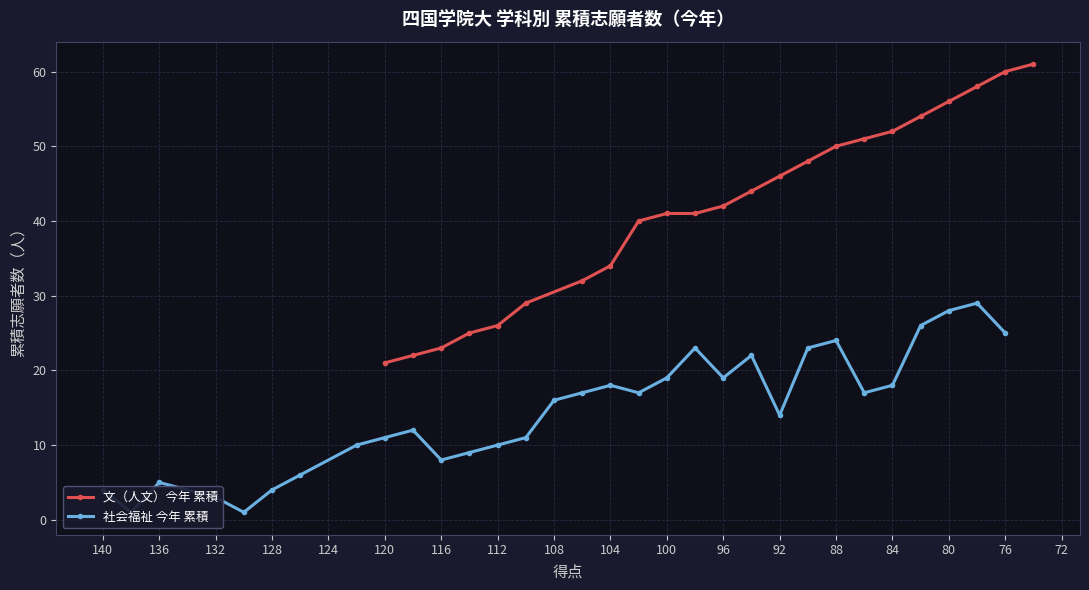

How many data points are less than 42?

11